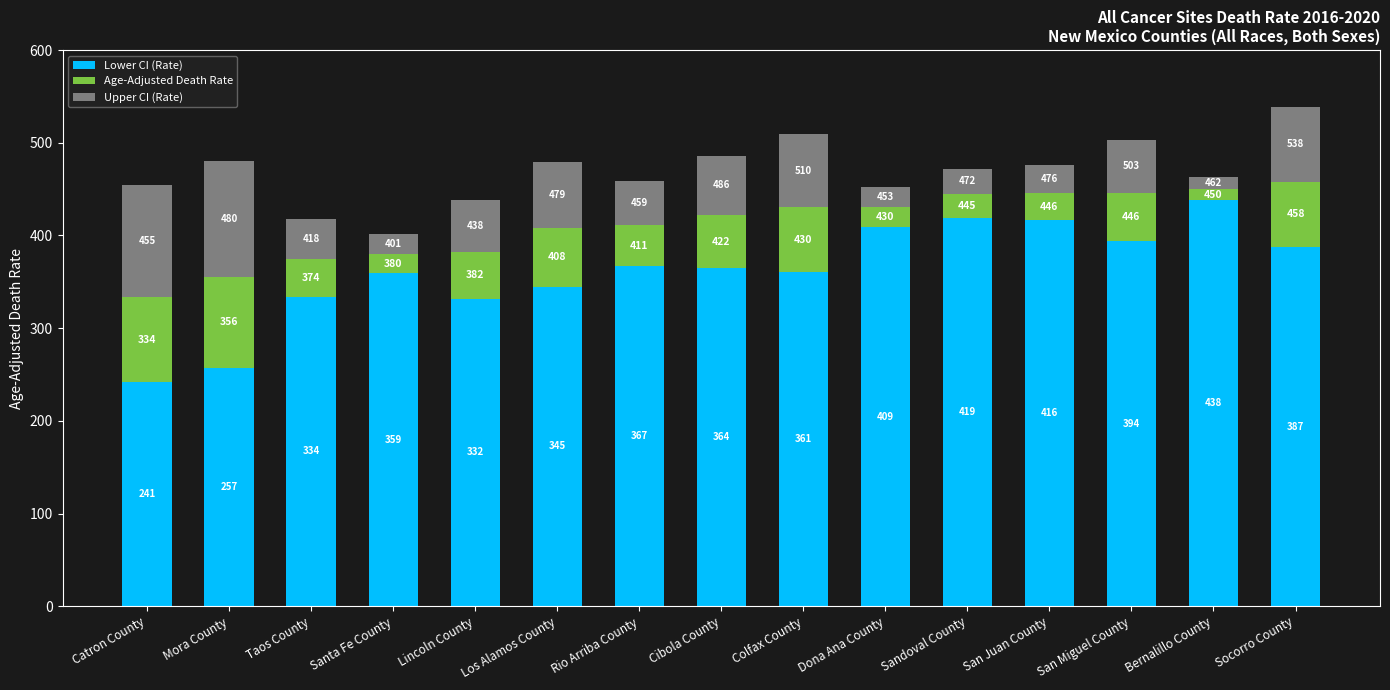

What are all the series names shown in the legend?

Lower CI (Rate), Age-Adjusted Death Rate, Upper CI (Rate)